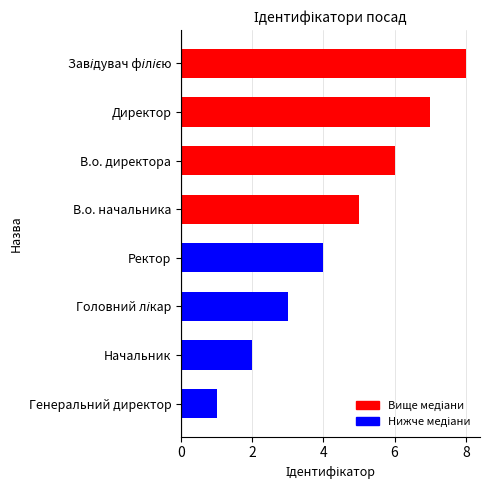

What is the sum of all values?

36